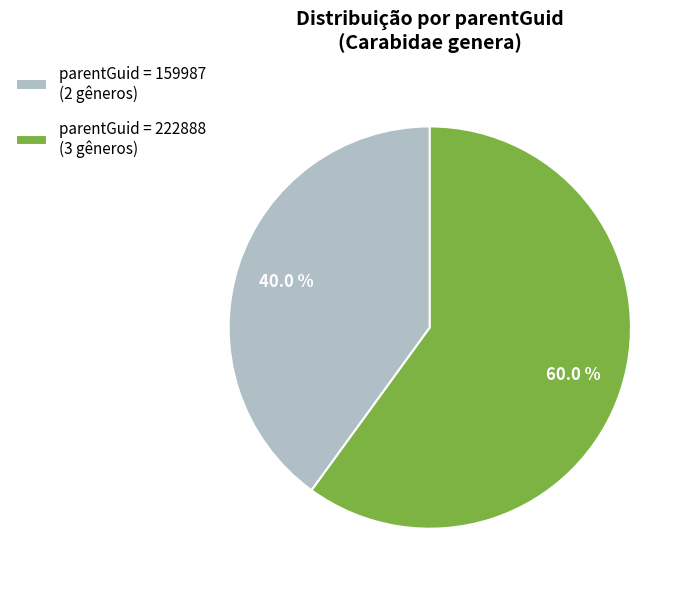

What is the smallest slice in the pie chart?

parentGuid = 159987 (2 gêneros)